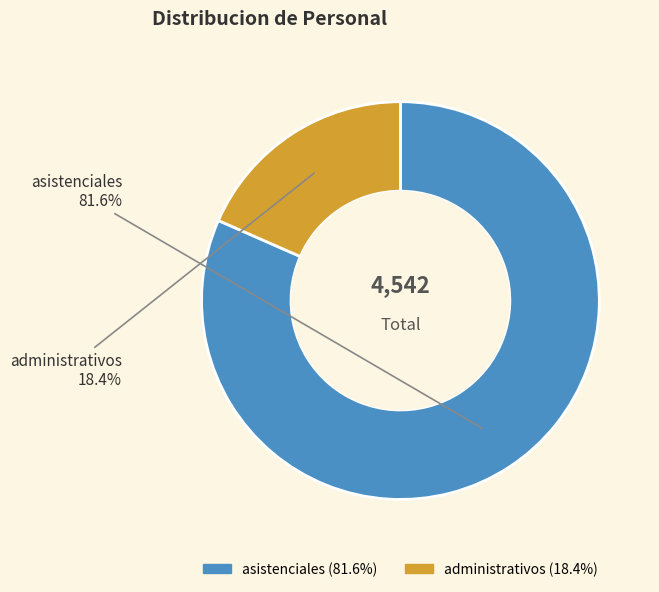

Which slice is the smallest?

administrativos